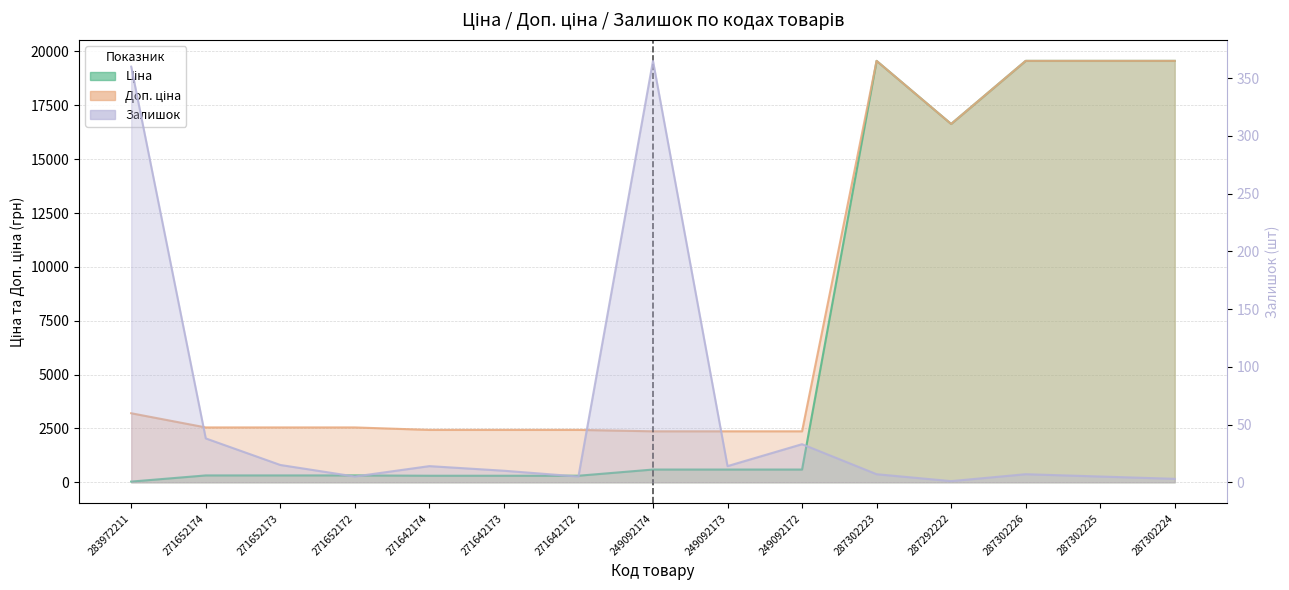

At which category does the chart reach its peak across all series?

287302223